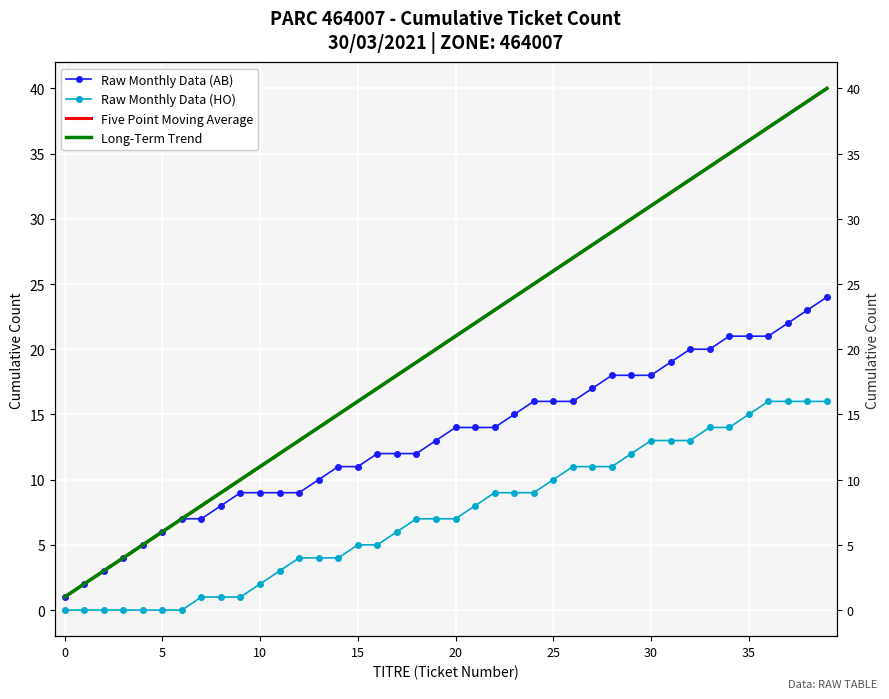

True or false: Raw Monthly Data (AB) has more than 1 interior local peaks.

False